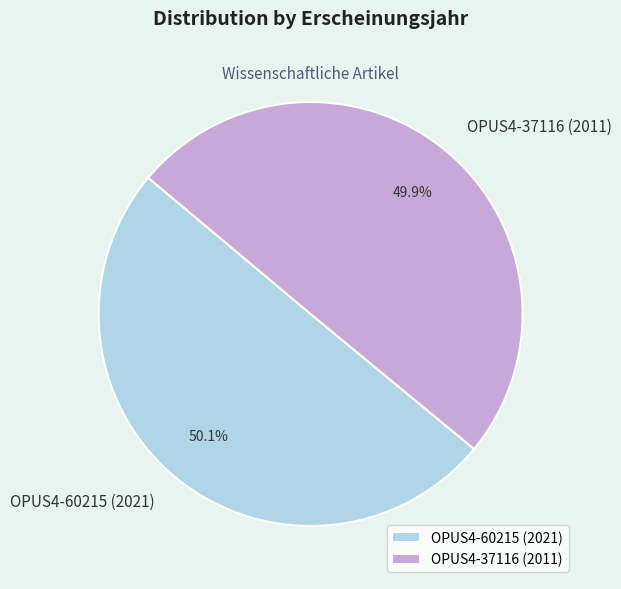

What percentage is the OPUS4-60215 (2021) slice, to the nearest percent?

50%